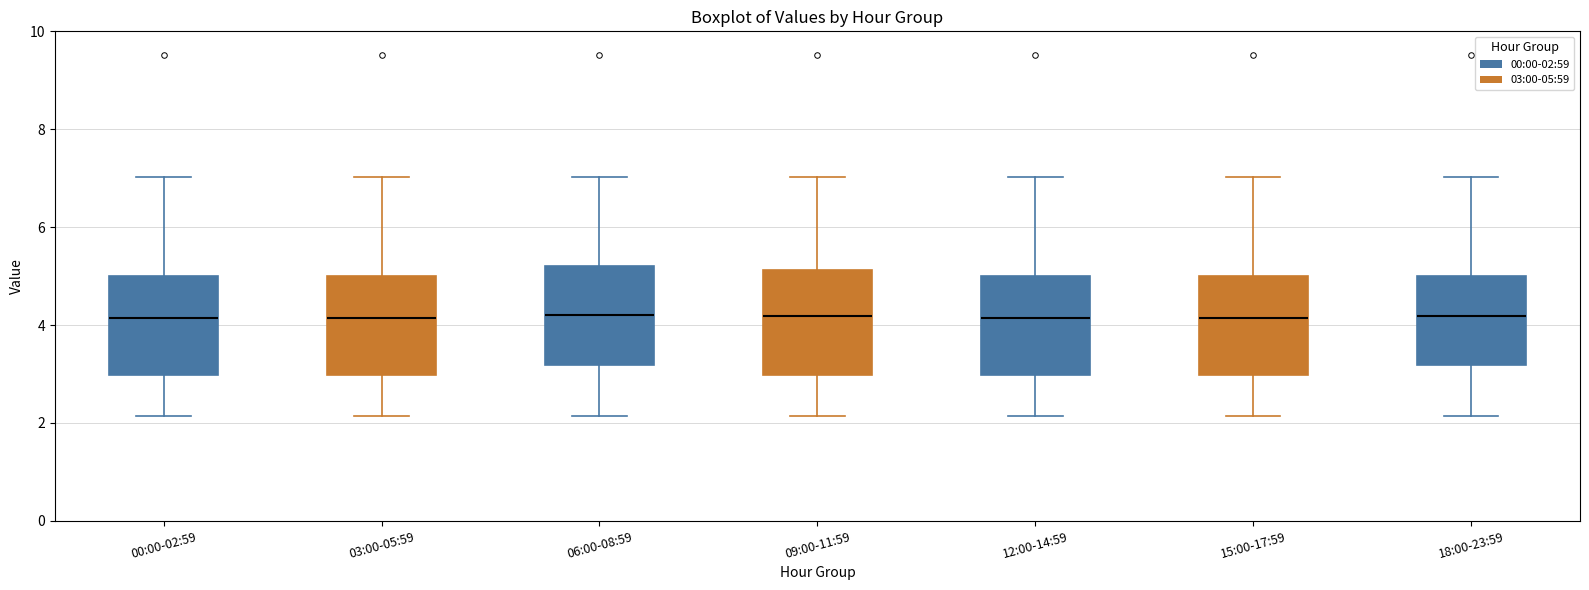

Reading left to right, read every box against the y-axis: the position of its median line, the range the box covers, and the ends of its whiskers. The values are not printed on the chart, so give them approximately, as read against the axis.

00:00-02:59: median 4.2, box 3.0 to 5.0, whiskers 2.2 to 7.0
03:00-05:59: median 4.2, box 3.0 to 5.0, whiskers 2.2 to 7.0
06:00-08:59: median 4.2, box 3.2 to 5.2, whiskers 2.2 to 7.0
09:00-11:59: median 4.2, box 3.0 to 5.2, whiskers 2.2 to 7.0
12:00-14:59: median 4.2, box 3.0 to 5.0, whiskers 2.2 to 7.0
15:00-17:59: median 4.2, box 3.0 to 5.0, whiskers 2.2 to 7.0
18:00-23:59: median 4.2, box 3.2 to 5.0, whiskers 2.2 to 7.0